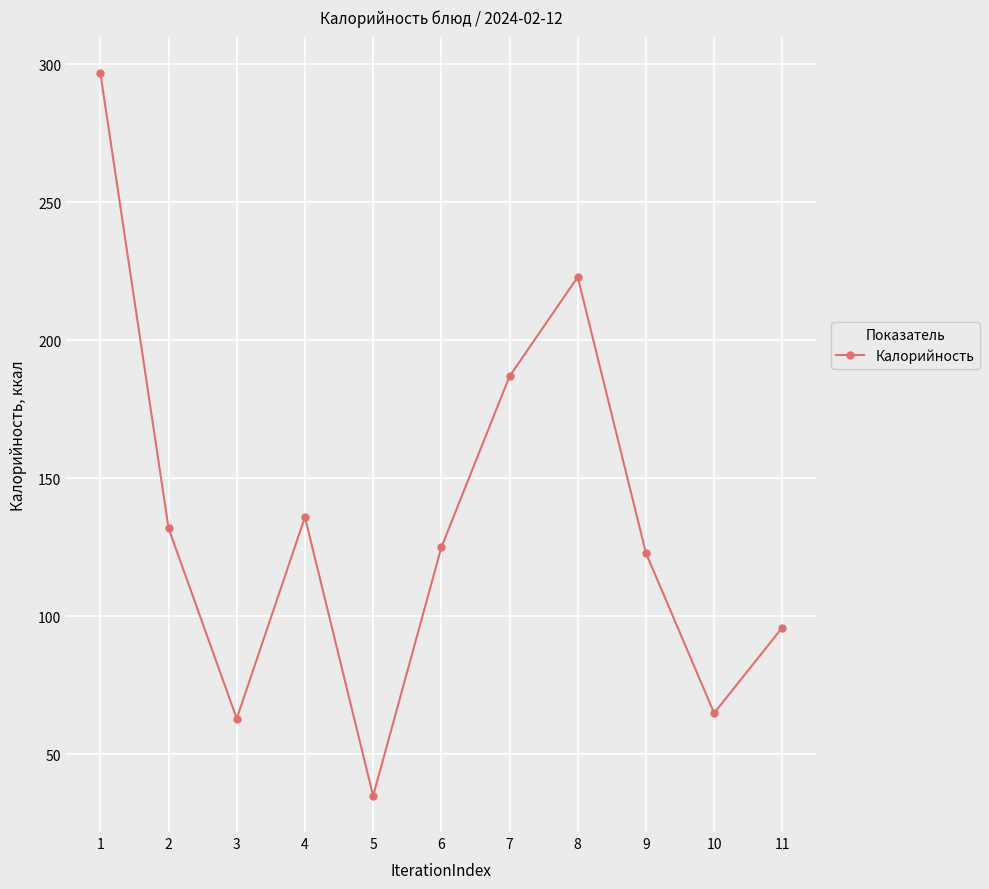

How many lines are shown in the chart?

1